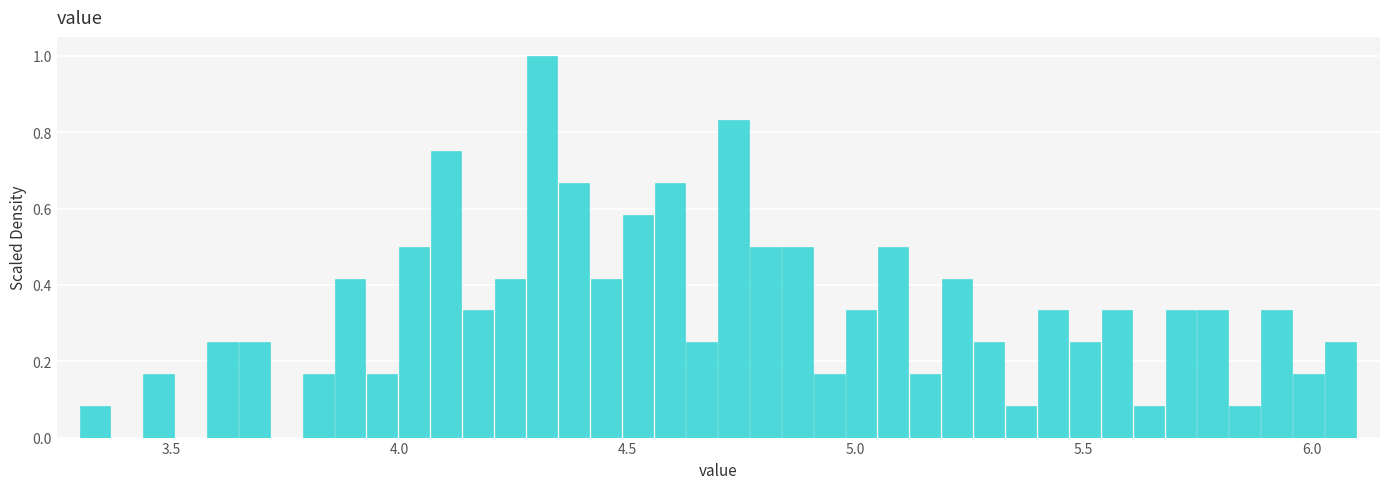

Read against the x-axis, roughly where is the centre of the tallest bar?

4.30